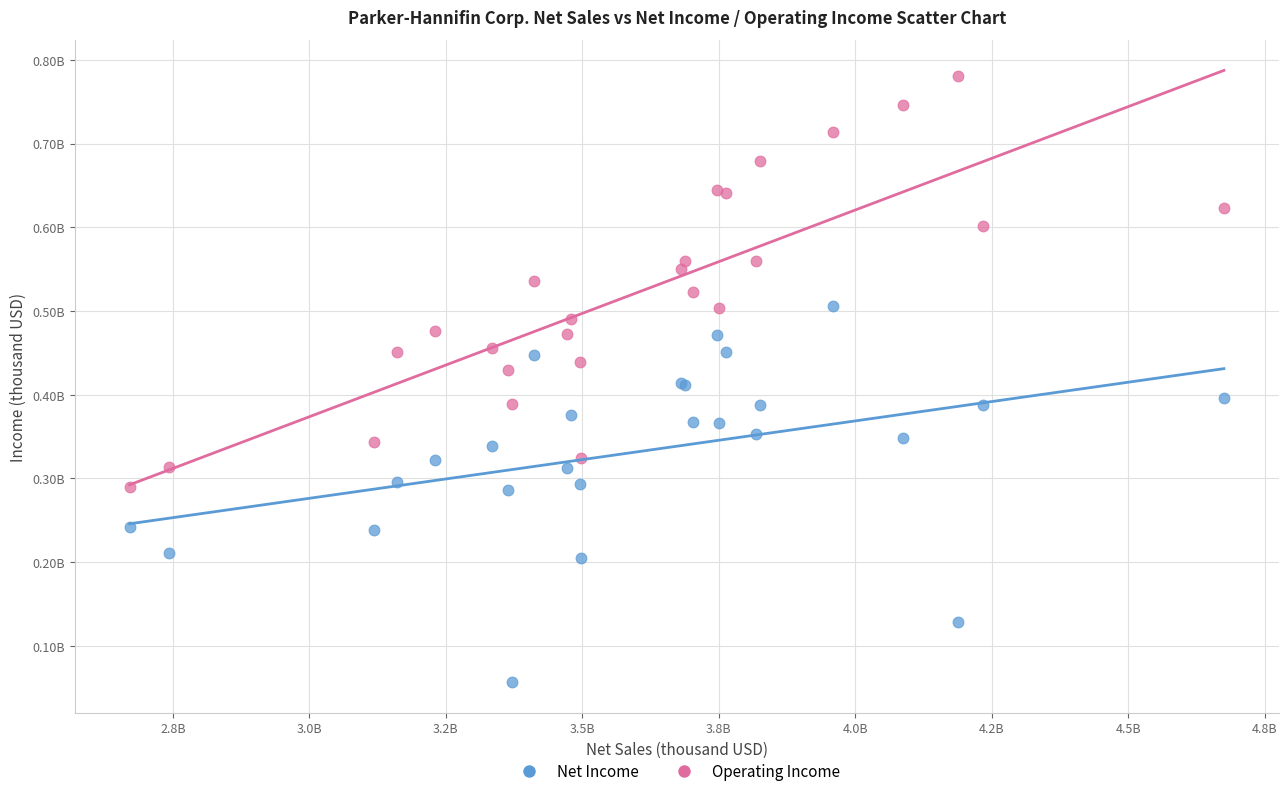

Which series reaches the maximum Y coordinate?

Operating Income